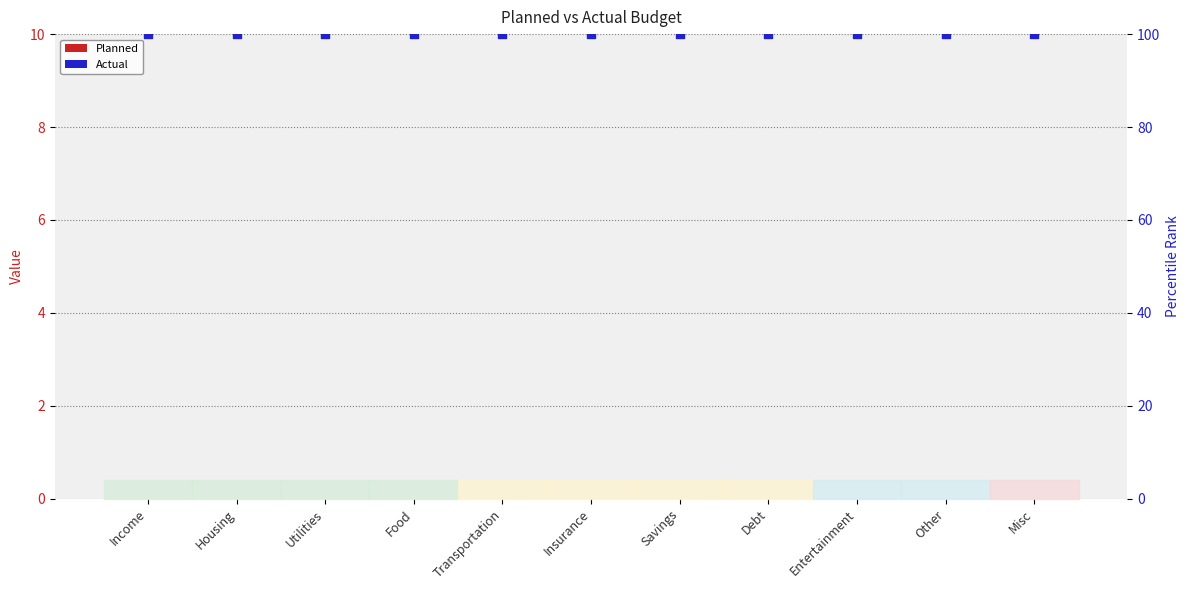

Which series has the largest total across all categories?

percentile rank within the sample